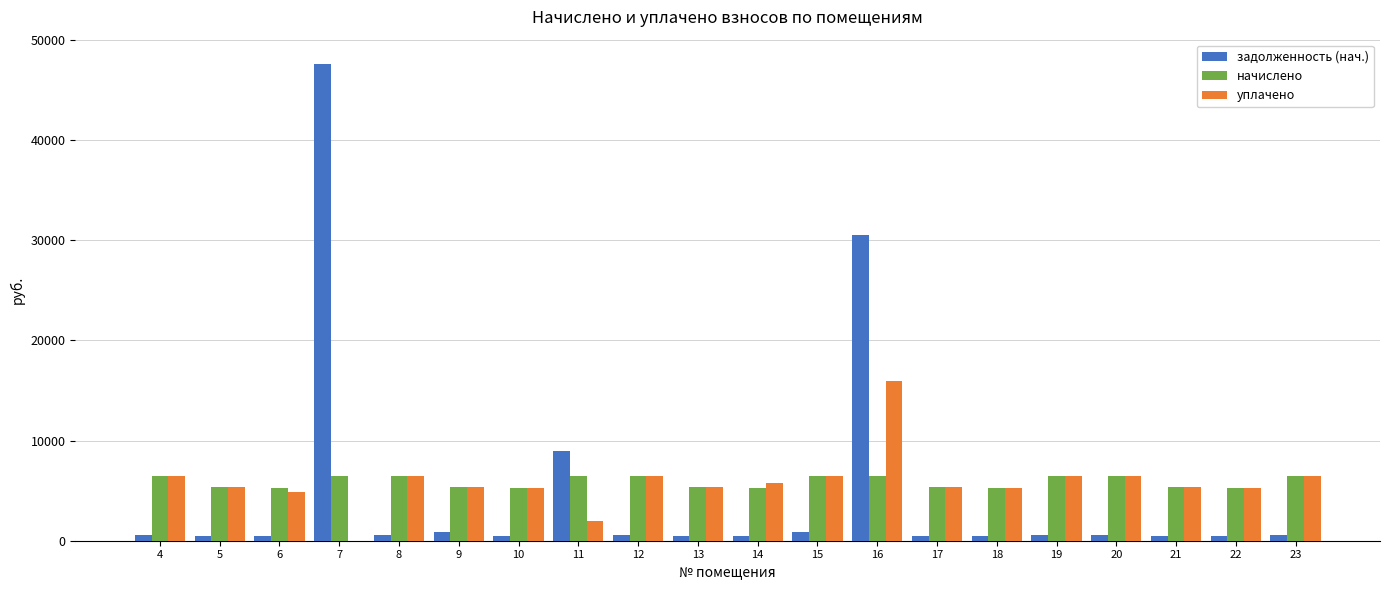

What is the maximum value for начислено?

6503.9